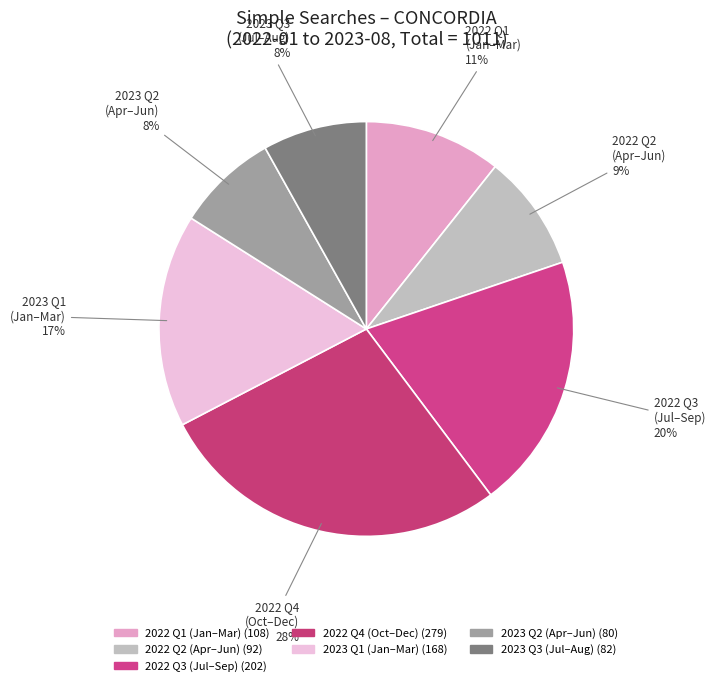

To the nearest percent, what is the average slice percentage?

14%